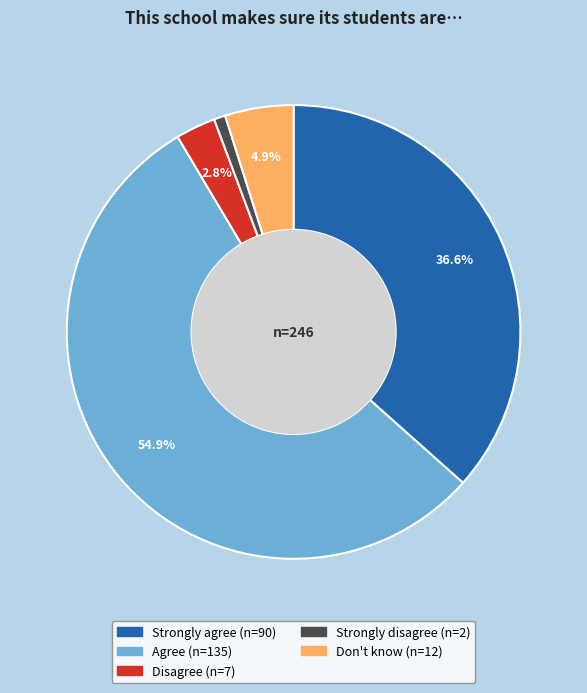

To the nearest percent, what is the difference between the largest and smallest slice percentages?

54%